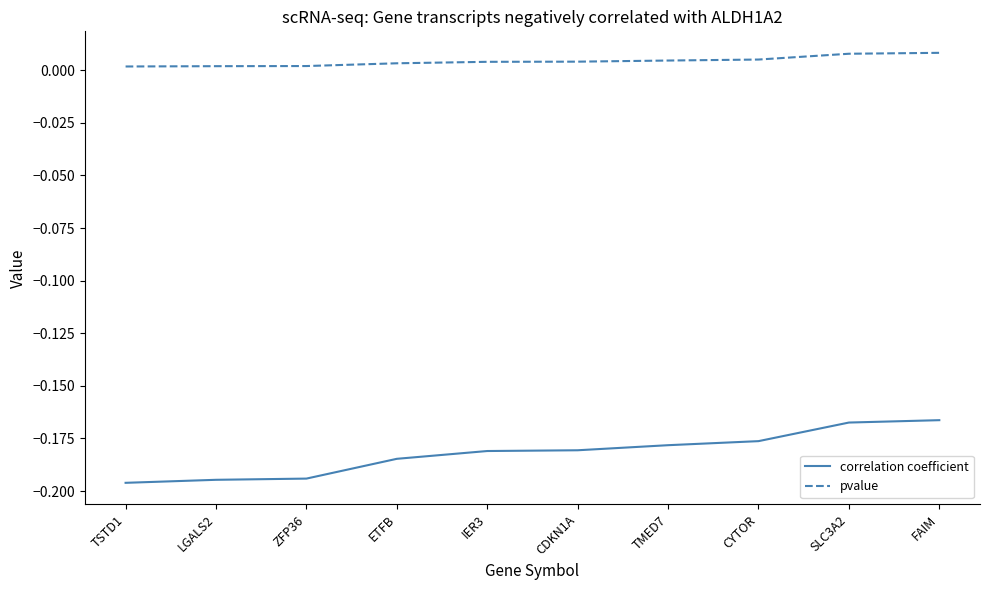

Is it true that correlation coefficient equals -0.1 at CYTOR?

False